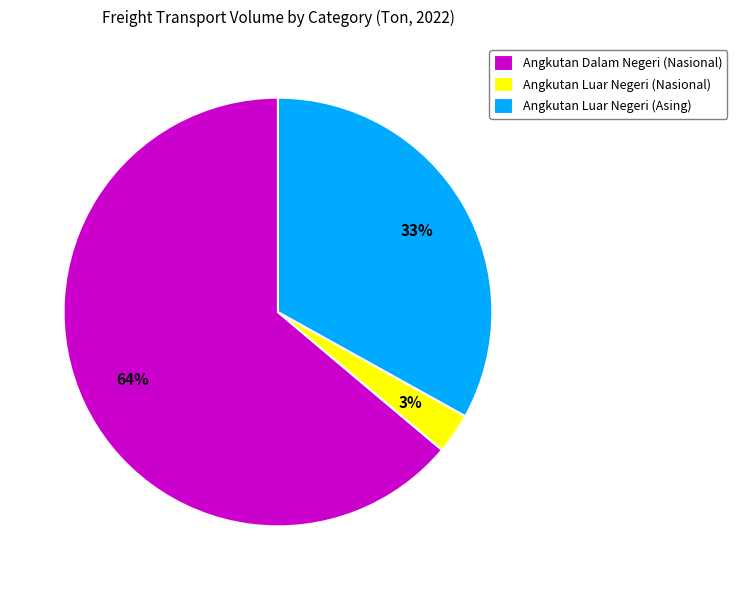

How many segments does this pie chart have?

3